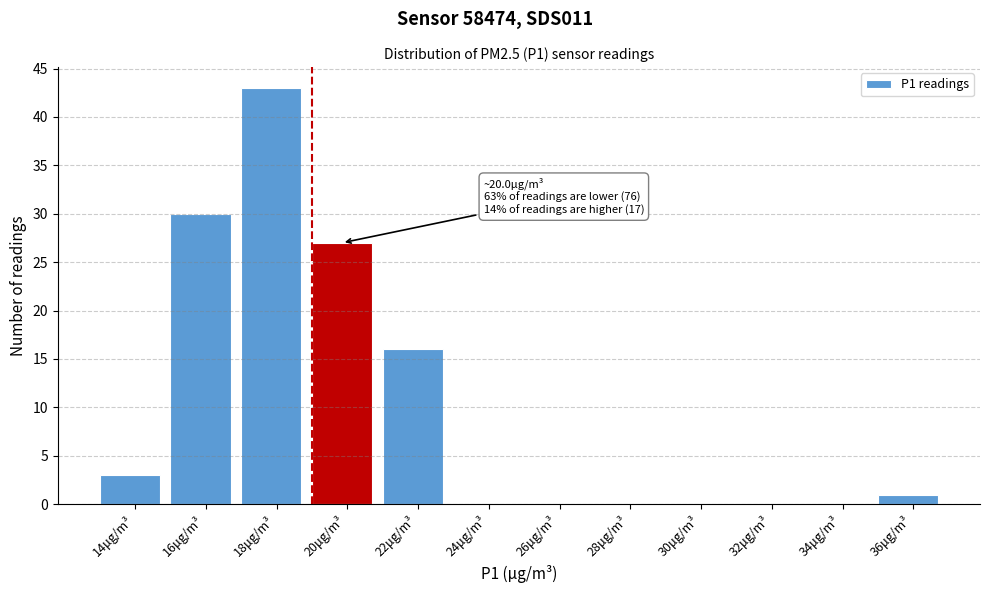

Reading right to left, list all the values displayed in this chart.

36μg/m³=1	34μg/m³=0	32μg/m³=0	30μg/m³=0	28μg/m³=0	26μg/m³=0	24μg/m³=0	22μg/m³=16	20μg/m³=27	18μg/m³=43	16μg/m³=30	14μg/m³=3